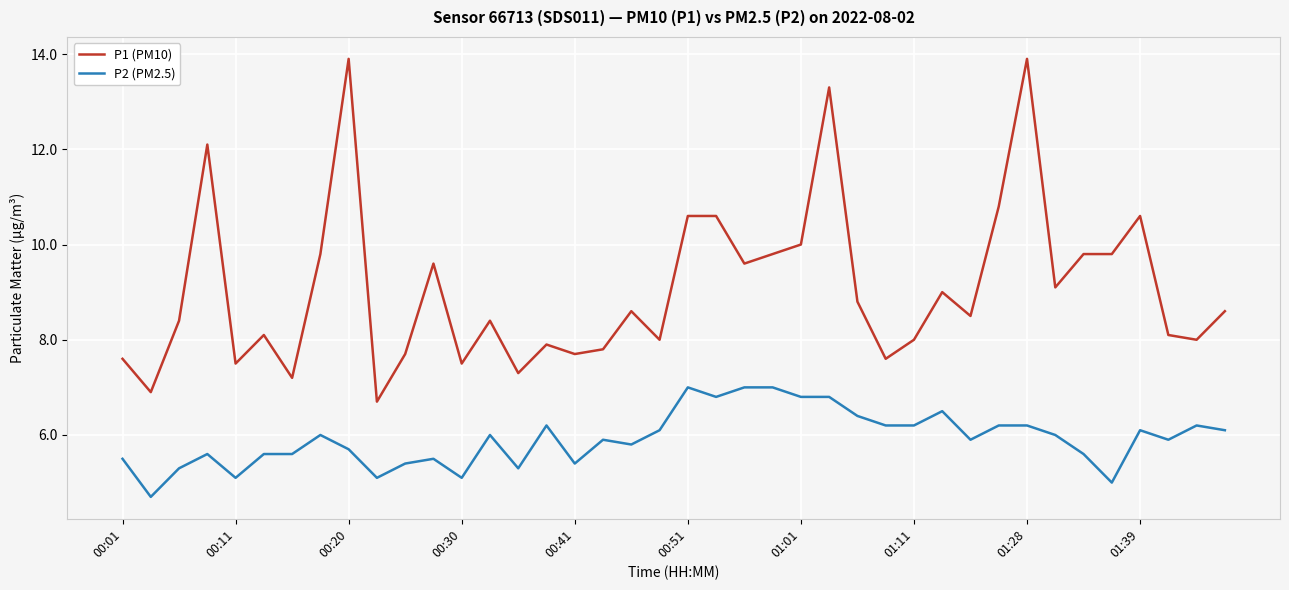

How many series are shown in this chart?

2